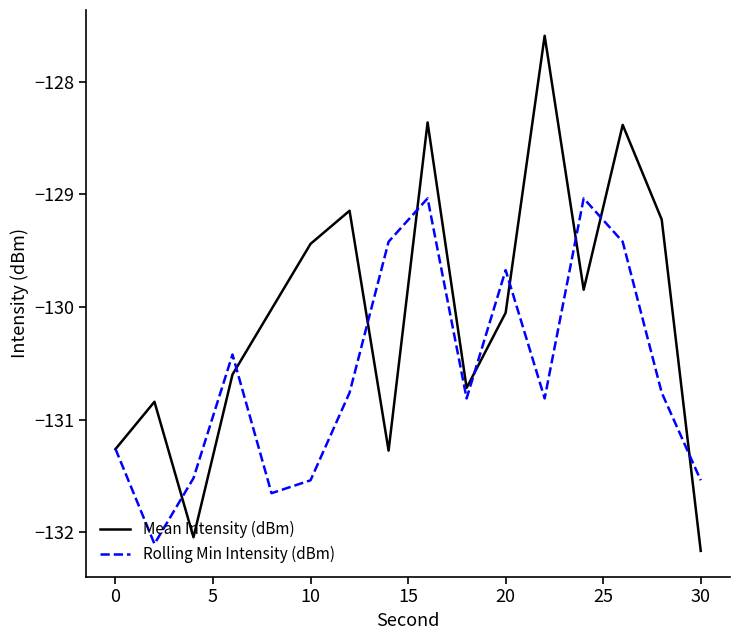

Rank the series by their maximum value, from lowest to highest.

Rolling Min Intensity (dBm), Mean Intensity (dBm)